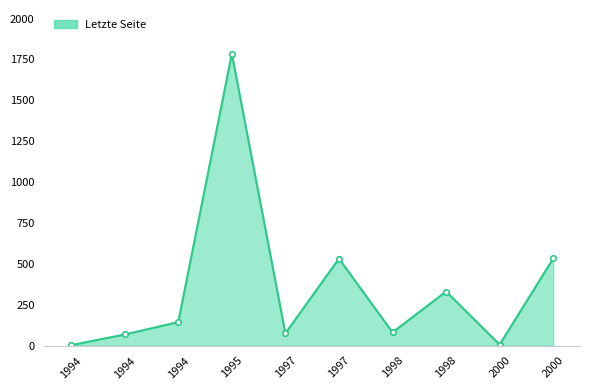

What is the smallest value displayed?

3